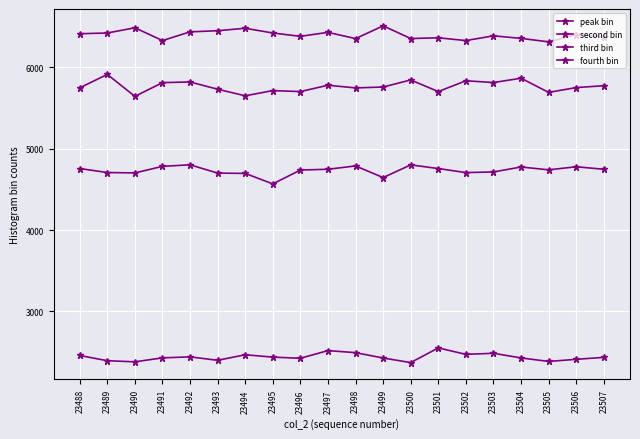

What is the difference between the maximum and minimum values in the third bin series?

235